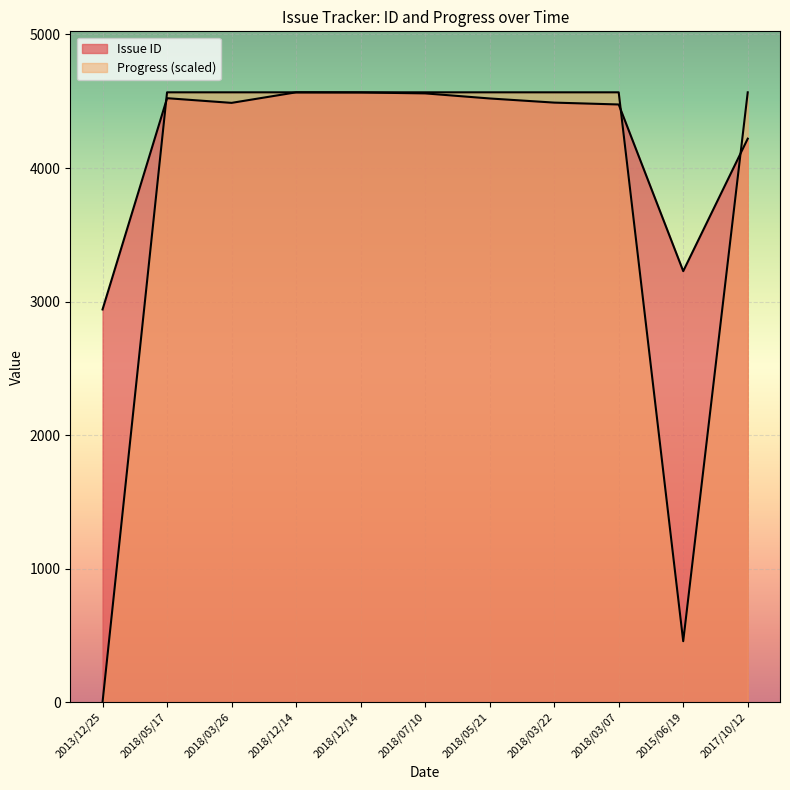

The Issue ID series shows 3228.0 at 2015/06/19. True or false?

True